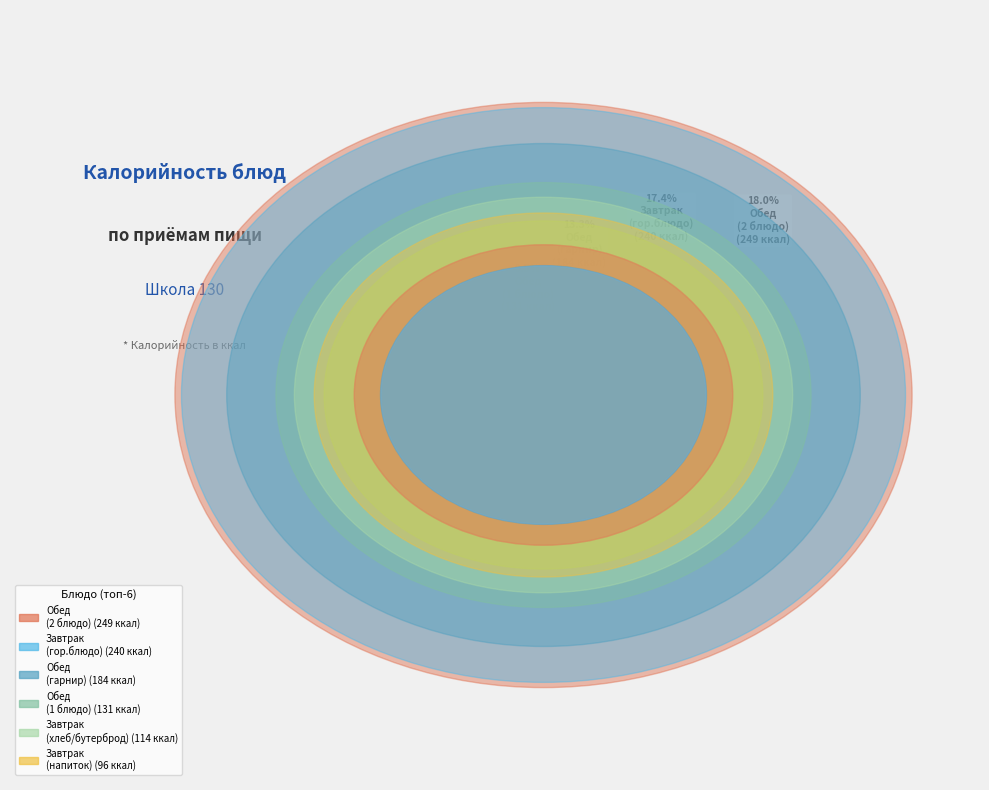

To the nearest percent, what is the average slice percentage?

8%